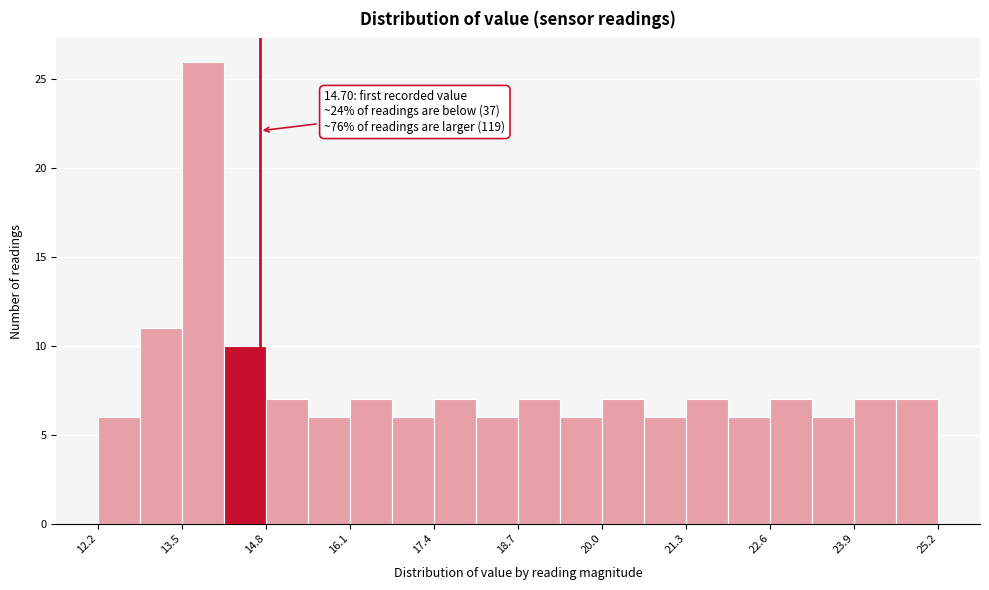

Around what value on the x-axis is the tallest bar? Give the approximate position of its centre, as read against the axis.

13.8